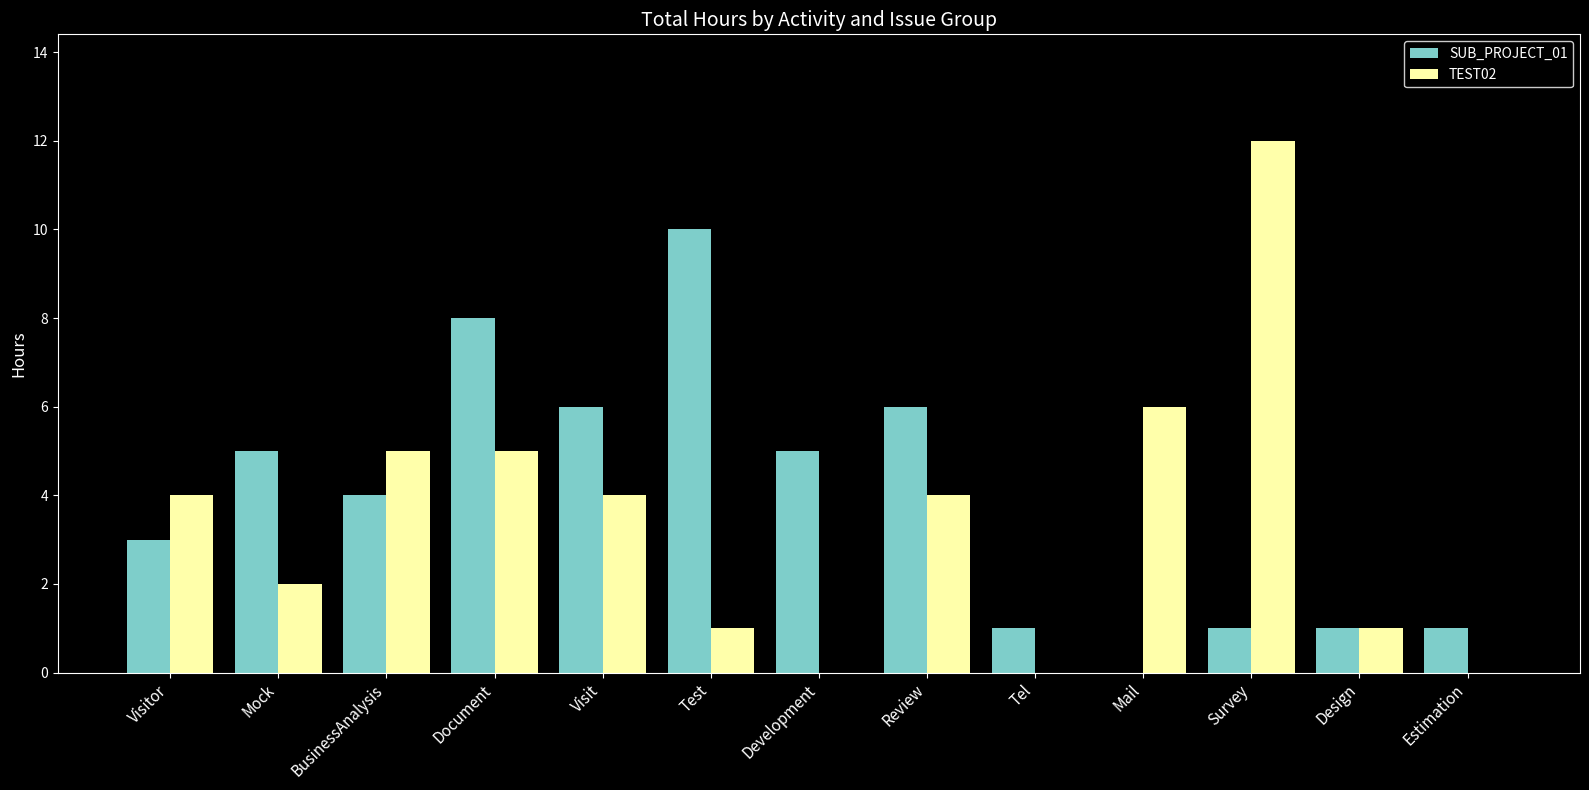

The TEST02 series shows 9 at Mail. True or false?

False